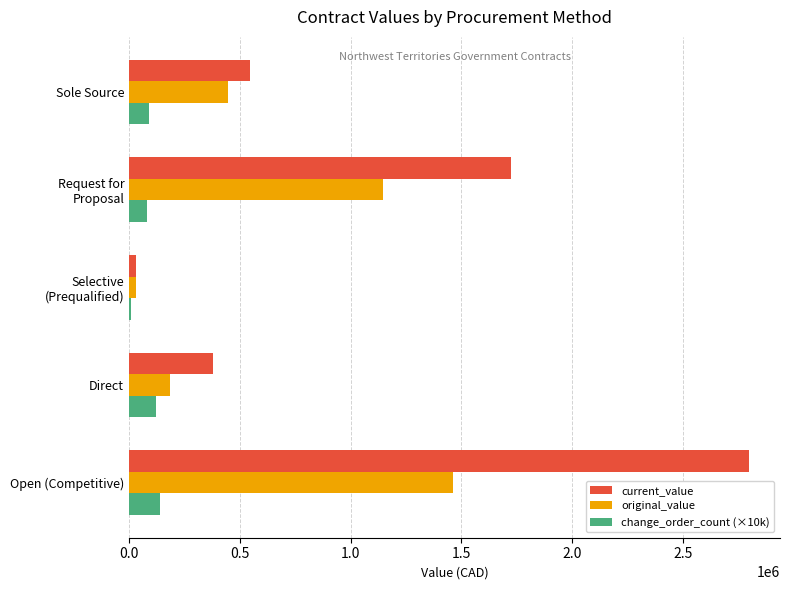

Where is original_value nearest to the value 744797?

Sole Source